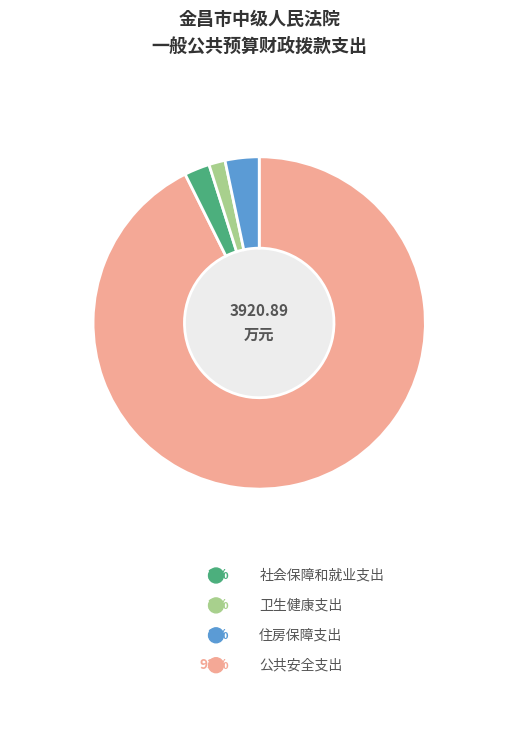

To the nearest percent, what is the difference between the largest and smallest slice percentages?

91%